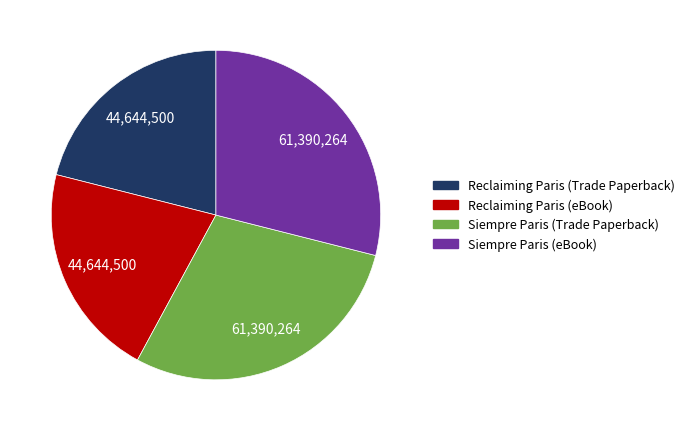

True or false: Reclaiming Paris (Trade Paperback) accounts for 21% of the total.

True